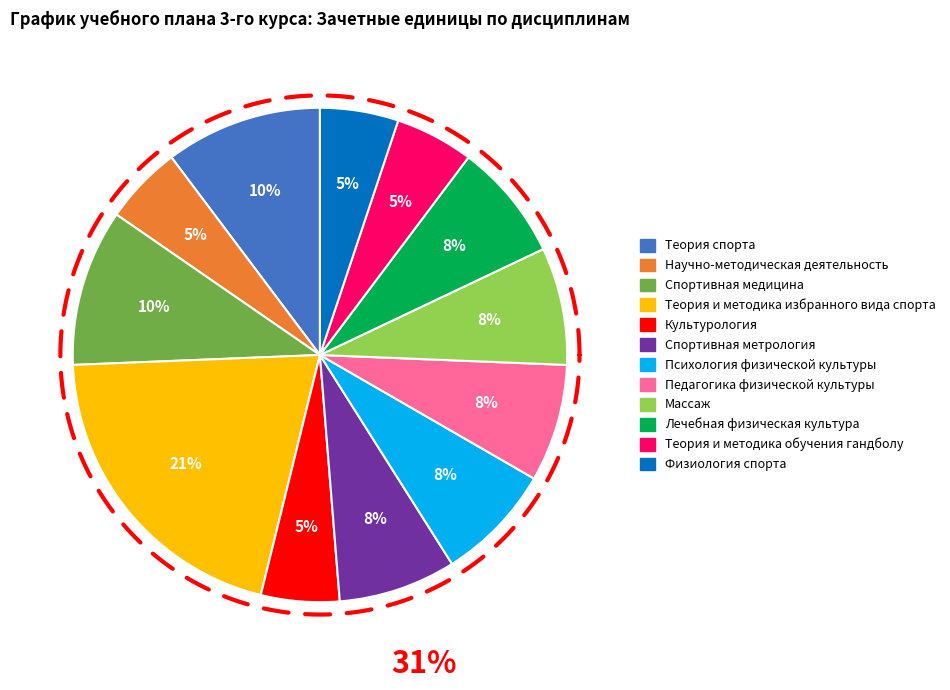

To the nearest percent, what is the average slice percentage?

8%